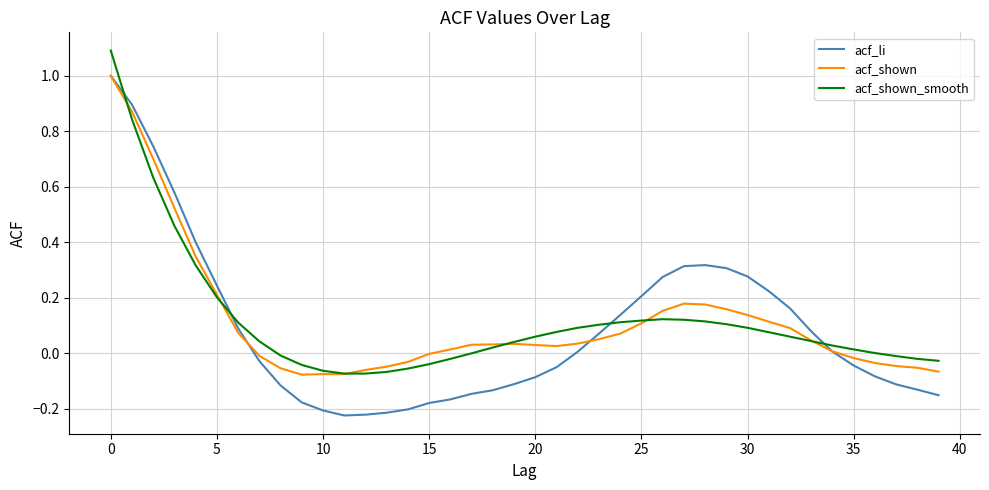

Which series has the widest spread of values?

acf_li